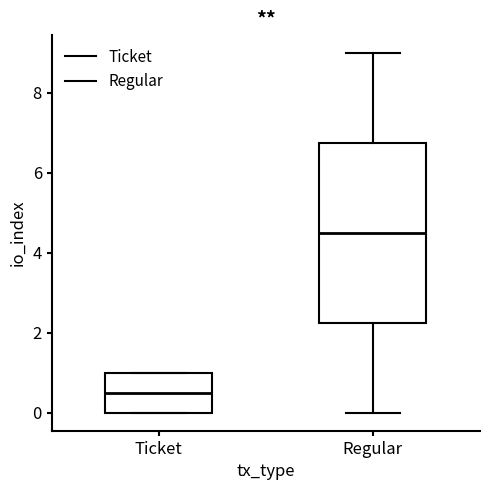

Where does the median line of the box for Ticket sit on the y-axis? The values are not printed on the chart, so give them approximately, as read against the axis.

0.6